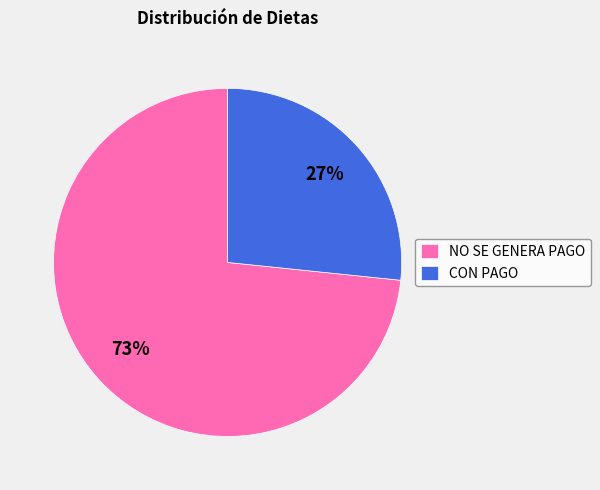

To the nearest percent, what is the combined percentage of NO SE GENERA PAGO and CON PAGO?

100%